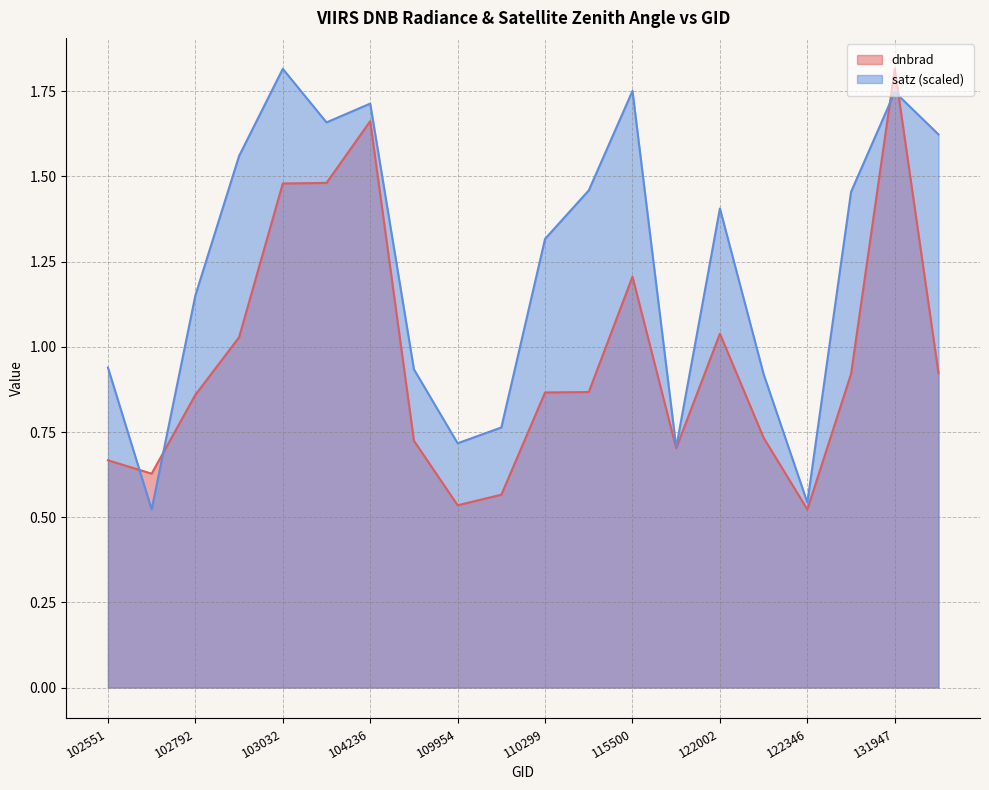

Which series changed the most between 102551 and 109954?

satz (scaled)